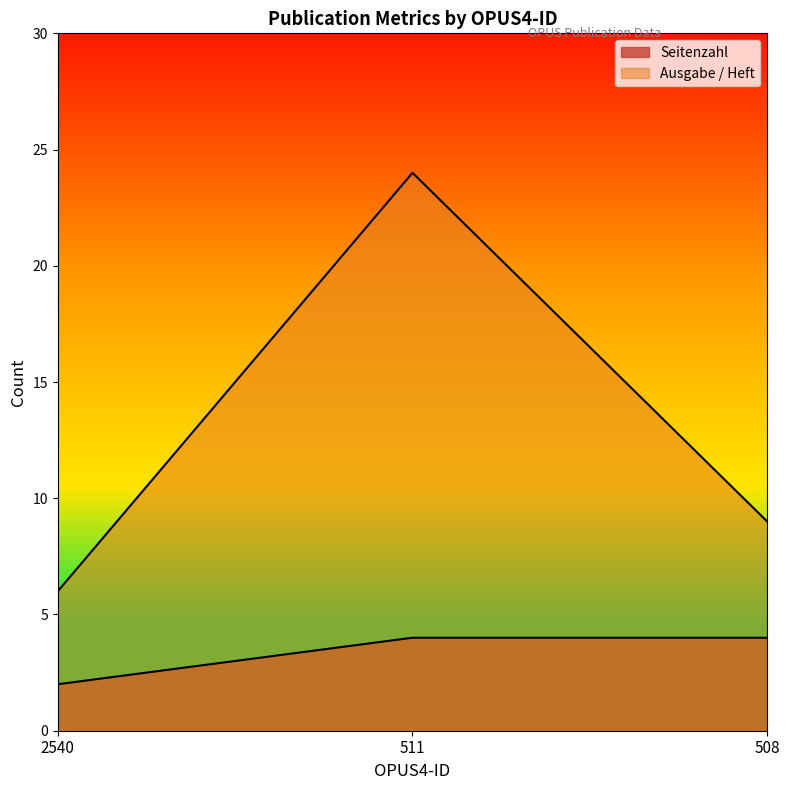

What is the sum of the Seitenzahl values at 508 and 2540?

6